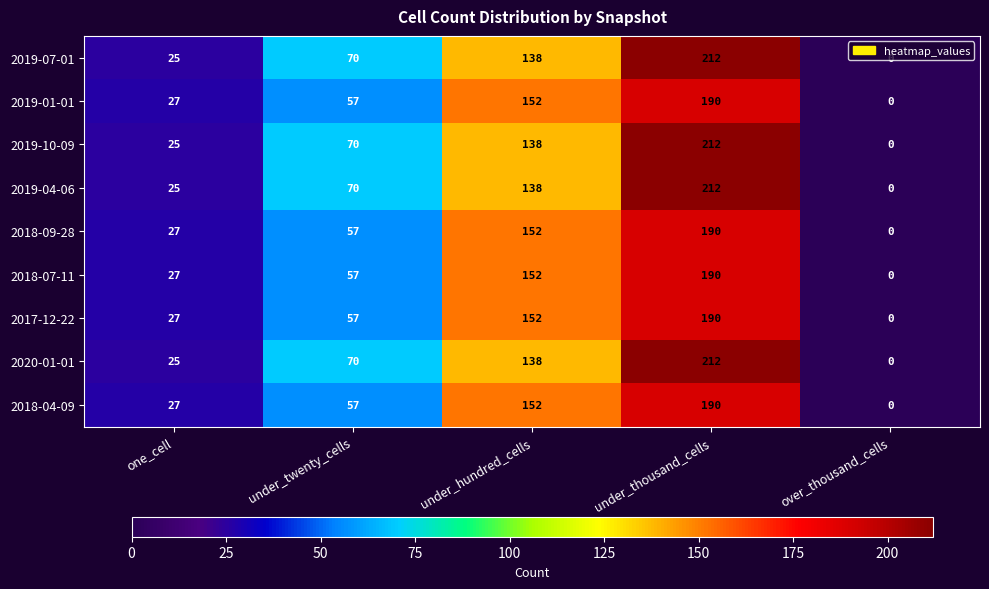

How many data points does each series have?

5